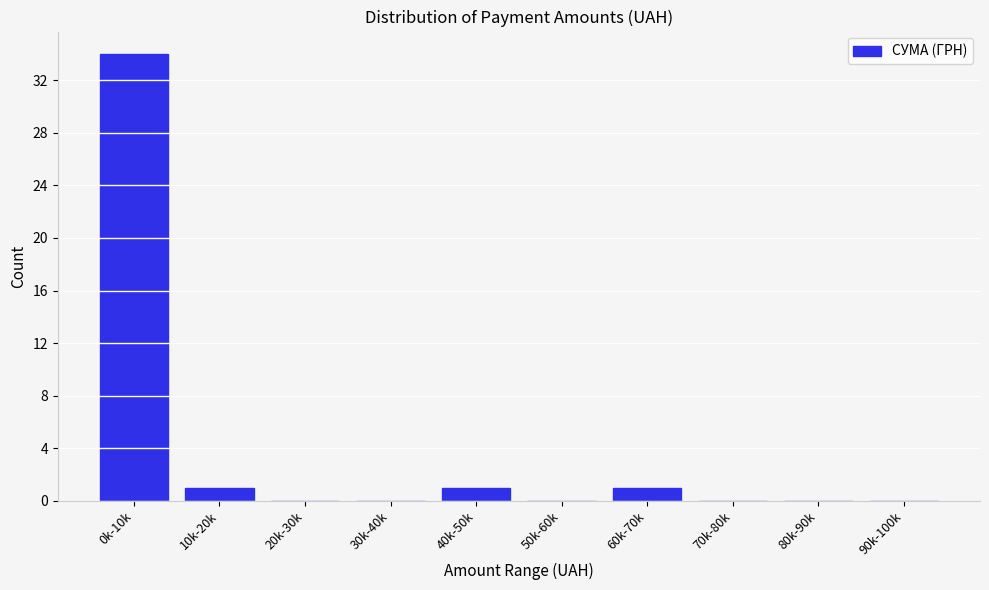

Reading left to right, list all the values displayed in this chart.

0k-10k=34	10k-20k=1	20k-30k=0	30k-40k=0	40k-50k=1	50k-60k=0	60k-70k=1	70k-80k=0	80k-90k=0	90k-100k=0